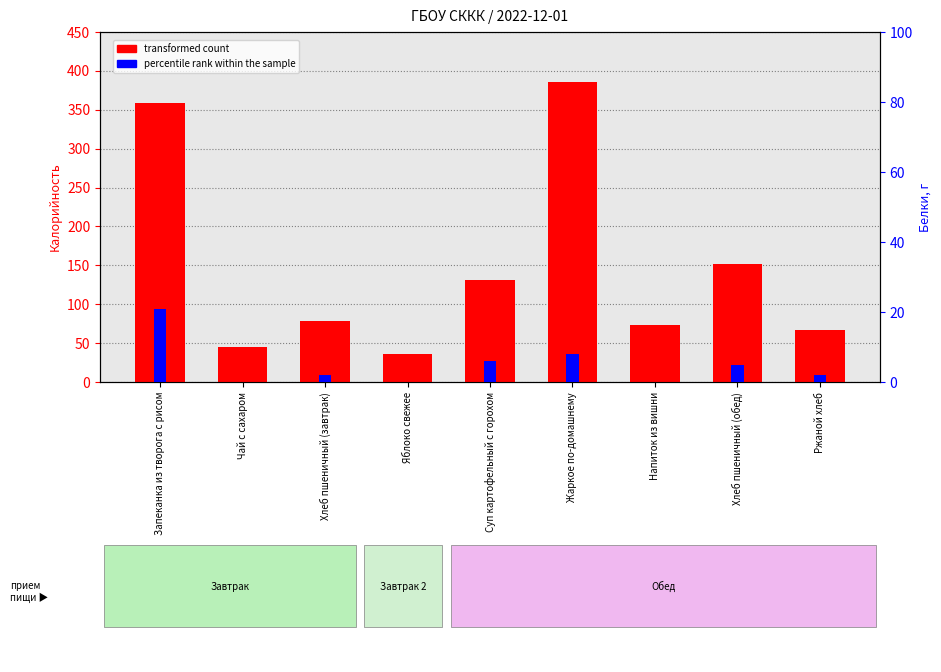

Reading left to right, extract all data points from this chart.

transformed count: 359	45	79	36	131	386	73	152	67
percentile rank within the sample: 21	0	2	0	6	8	0	5	2